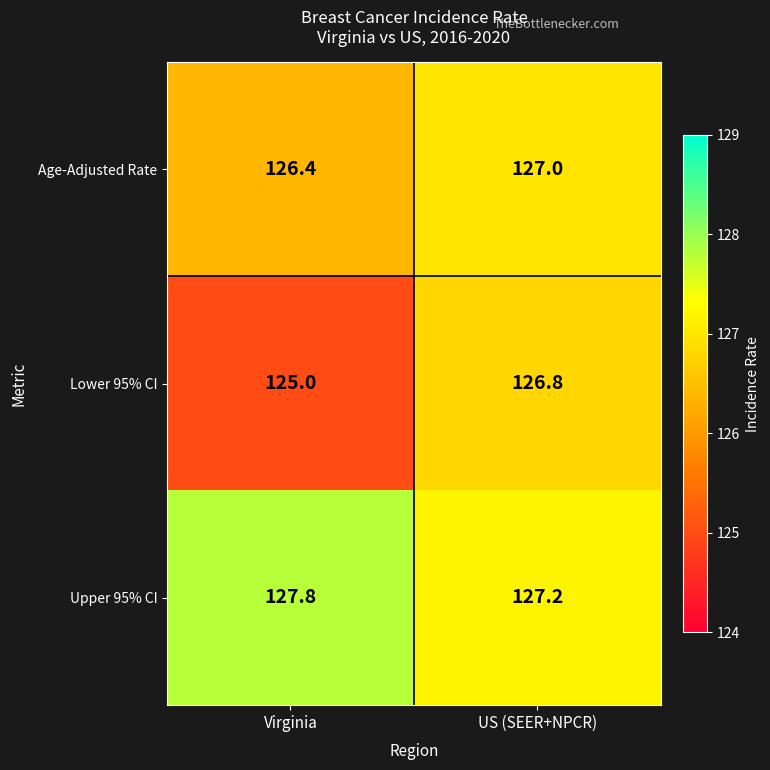

What is the total value across all series at Virginia?

379.2